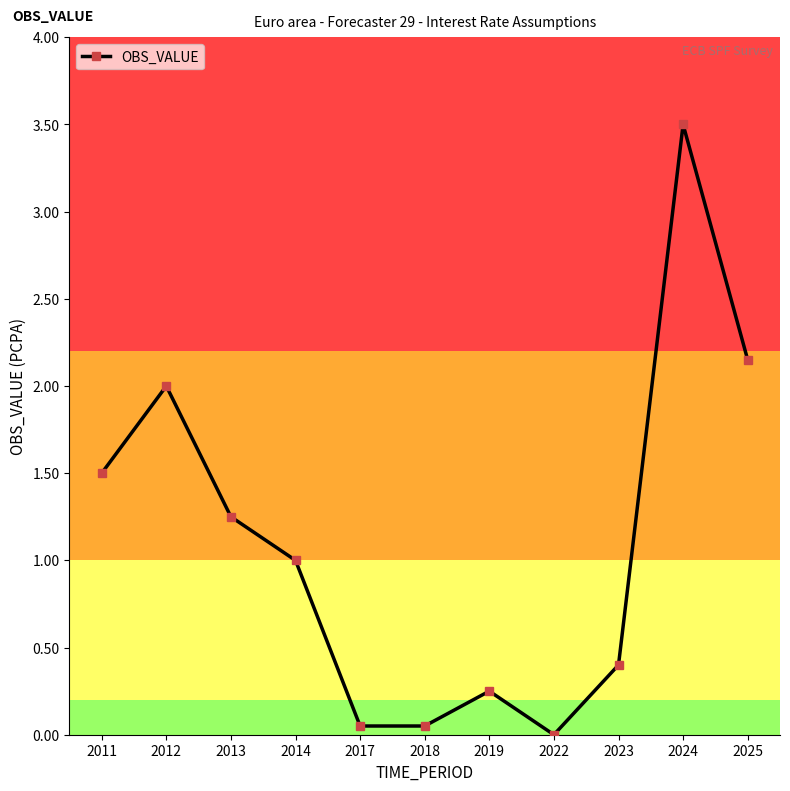

How many data points are less than 1?

5